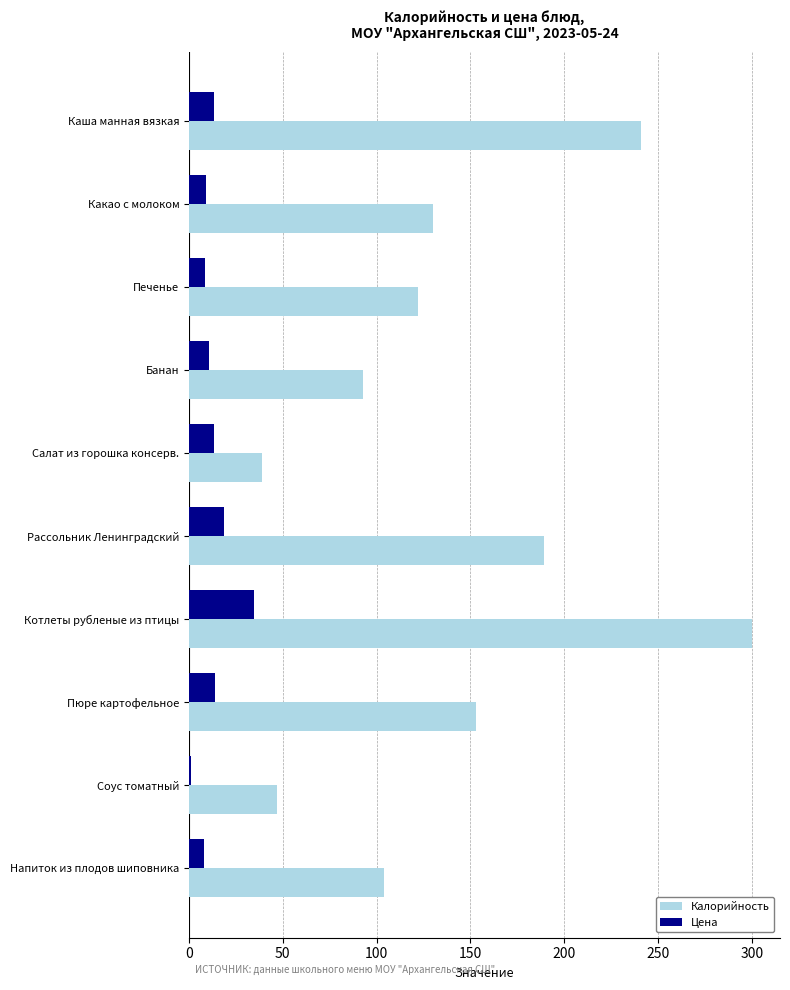

What is the total value across all series at Банан?

103.6